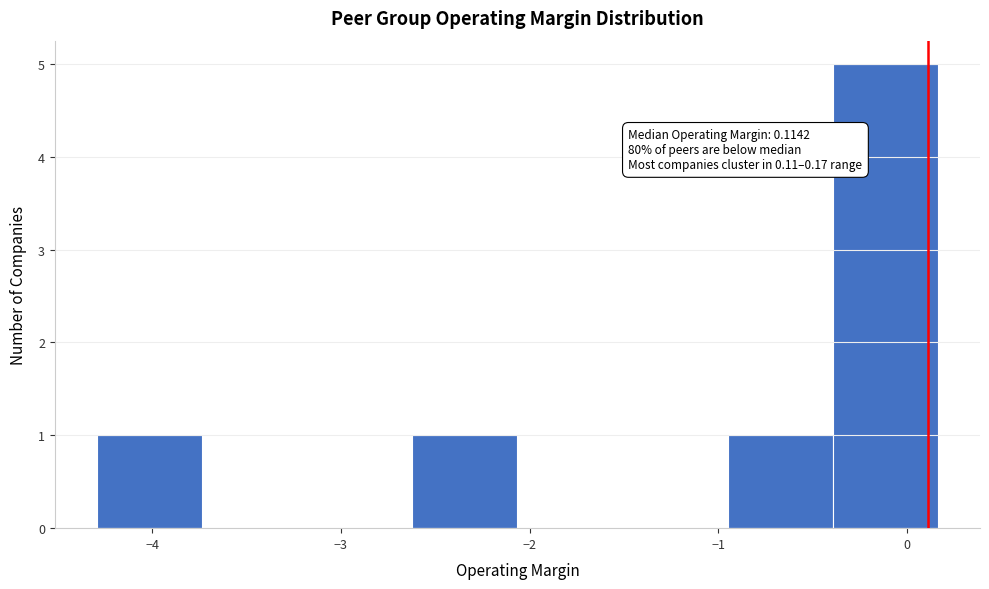

Over which range of the x-axis is the bar tallest?

-0.4 to 0.2